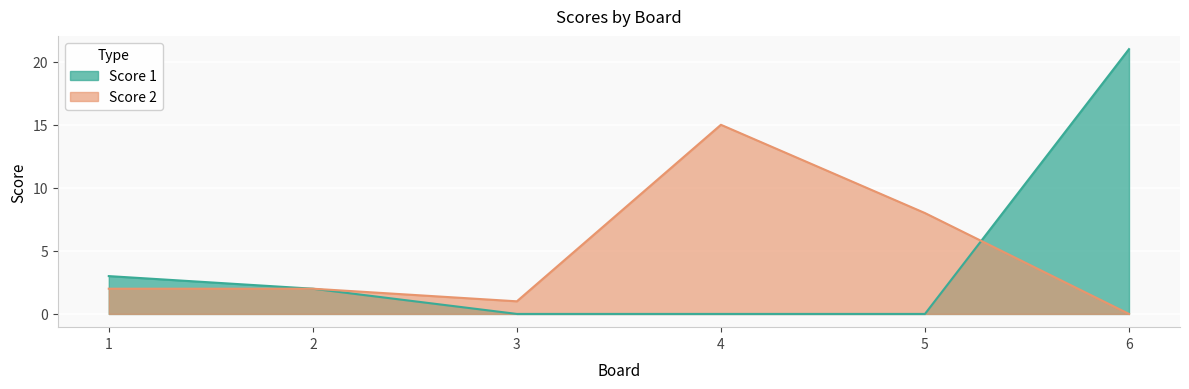

After their last crossing, which series has the higher values: Score 2 or Score 1?

Score 1